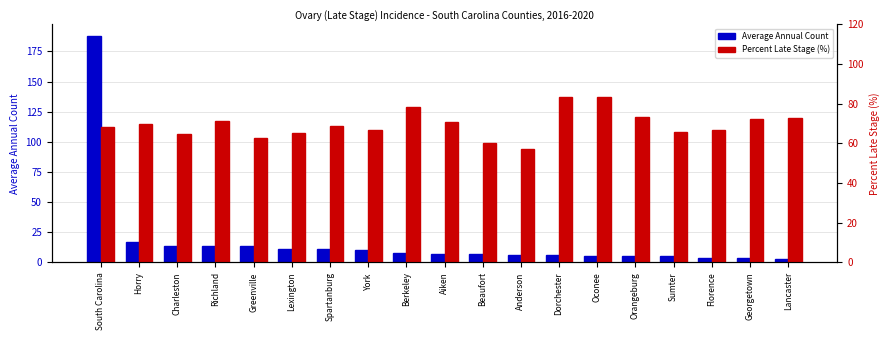

What is the difference between the maximum and minimum values in the Average Annual Count series?

185.0